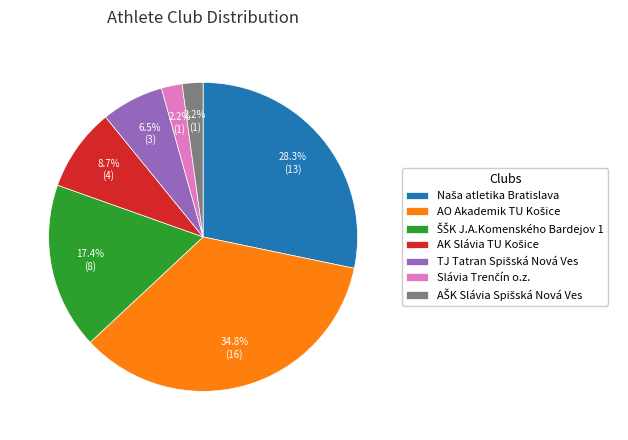

Is there a majority slice in this chart?

No